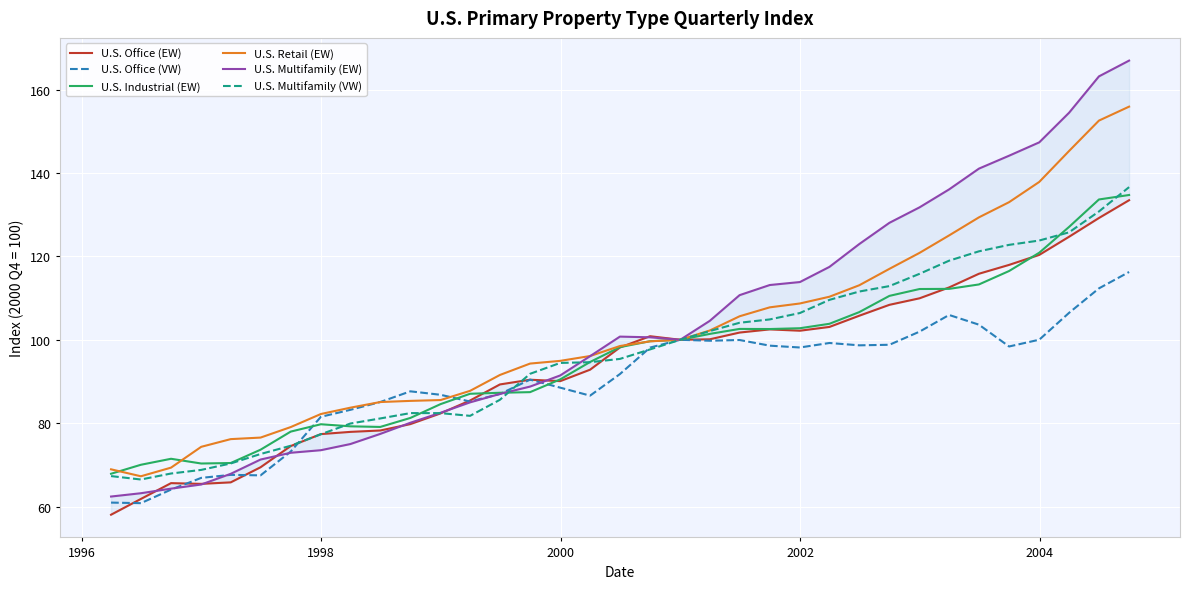

What is the minimum value for U.S. Office (EW)?

58.1